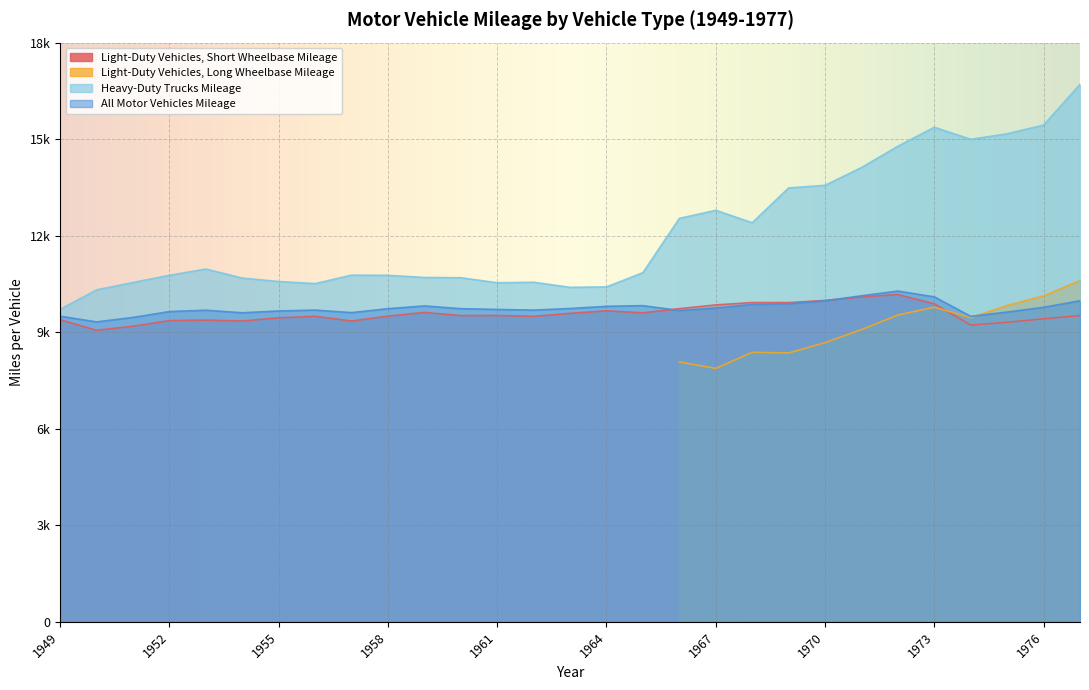

What is the total value across all series at 1962?

29735